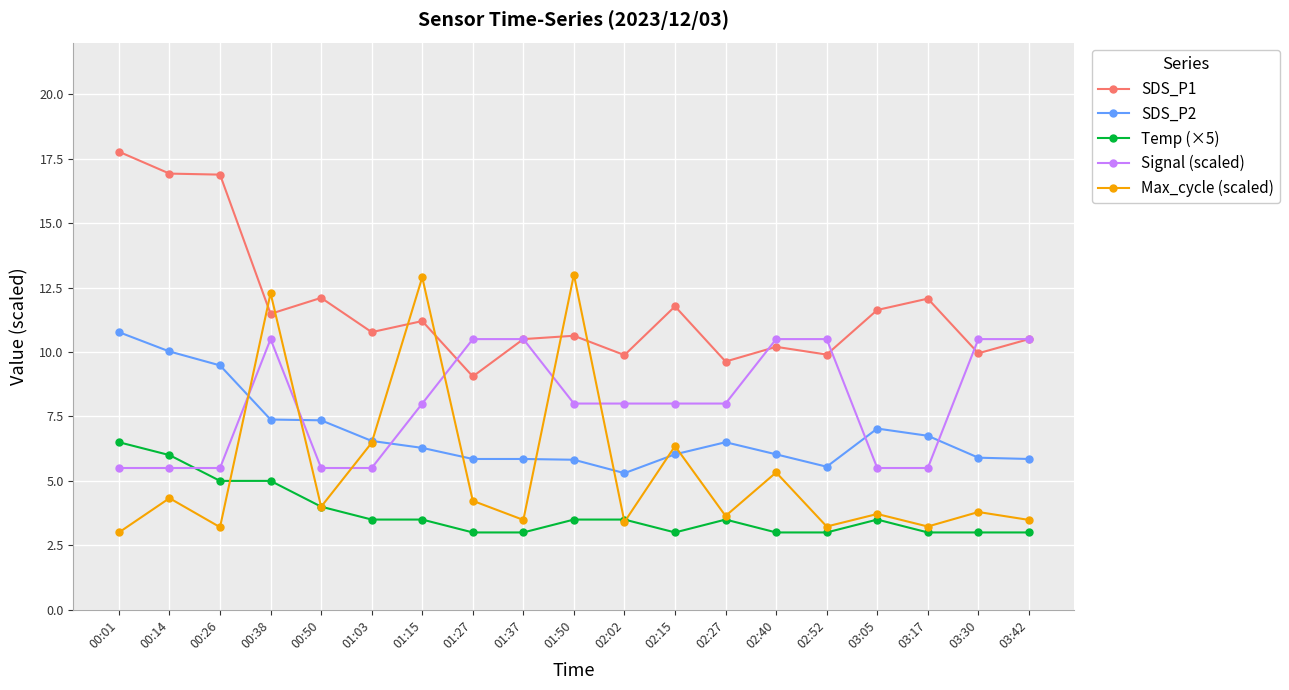

Which series has the widest spread of values?

Max_cycle (scaled)